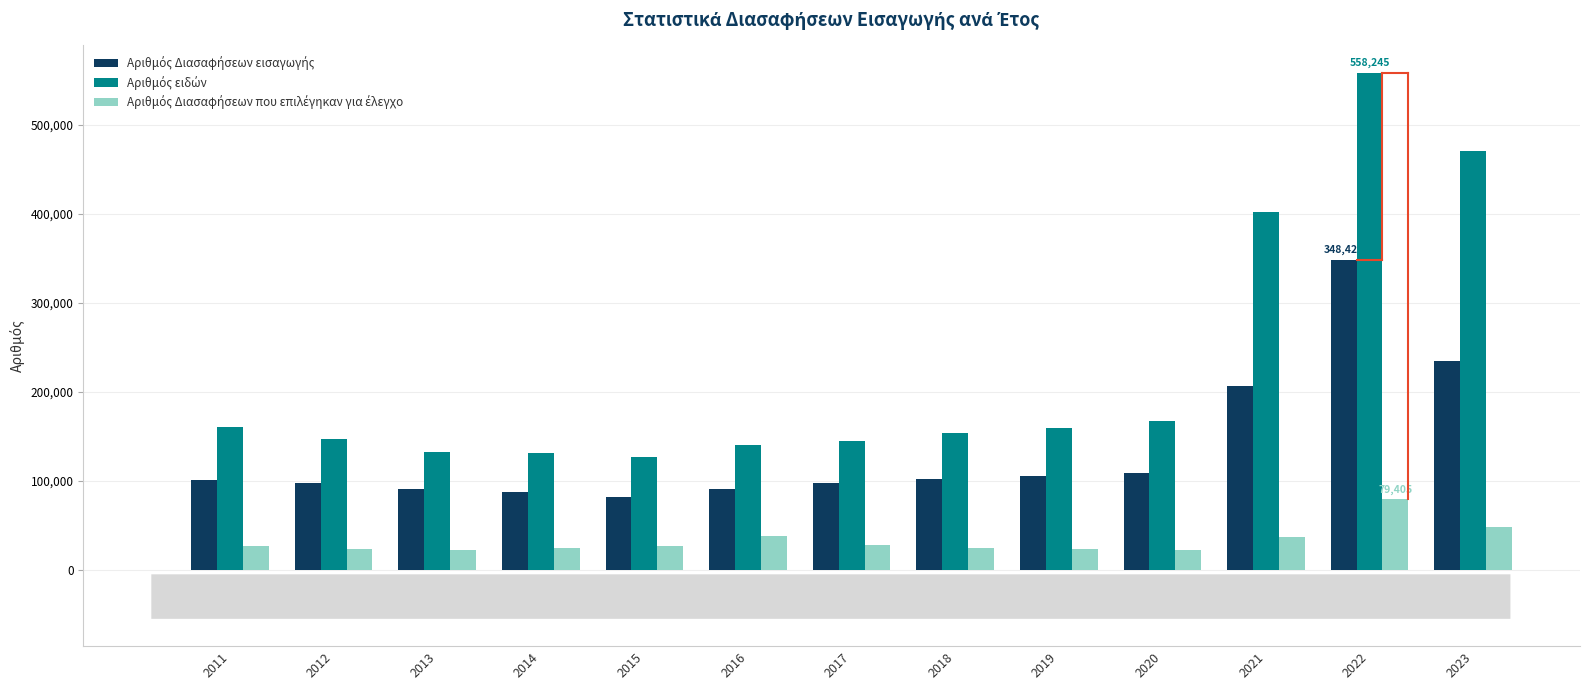

What is the total value across all series at 2015?

235665